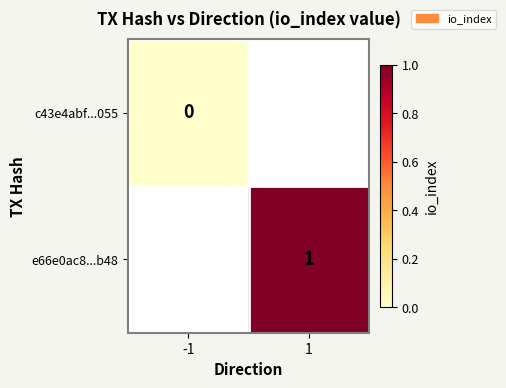

At which label does e66e0ac8...b48 reach its peak?

-1